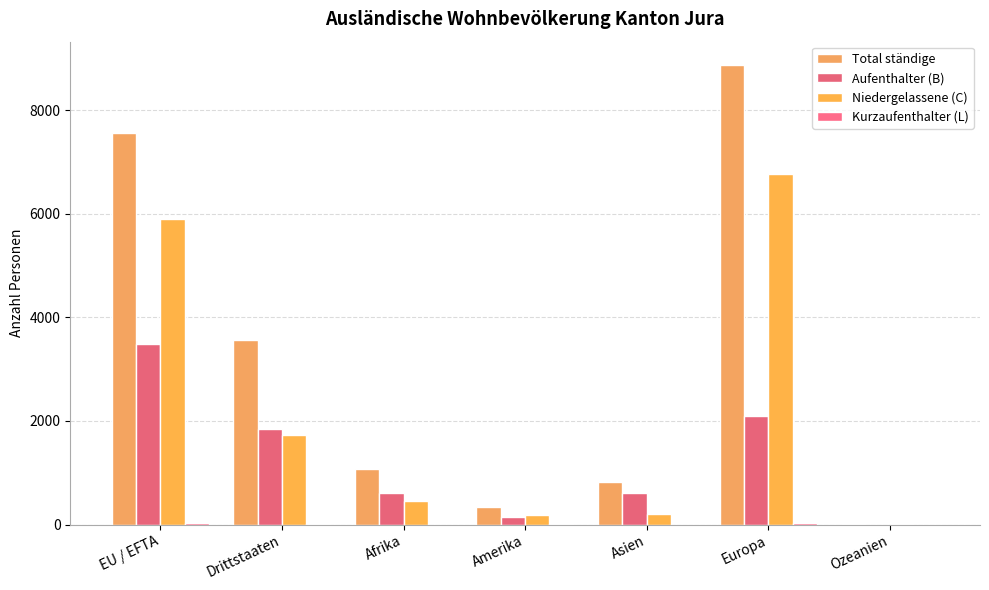

The value of Kurzaufenthalter (L) at Asien is 1. True or false?

True